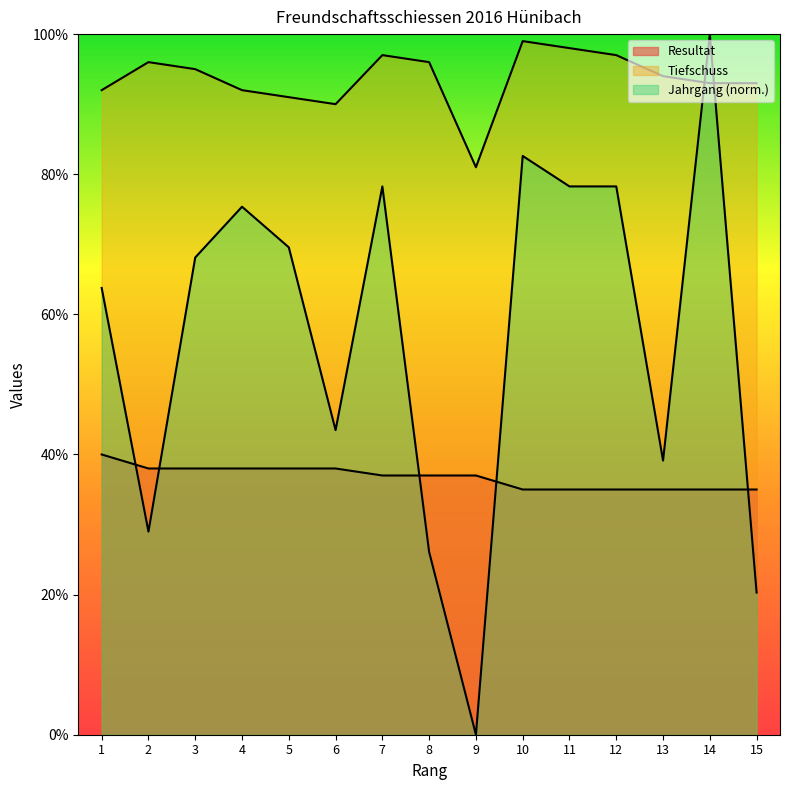

What value does the Jahrgang series have at 10?

82.6